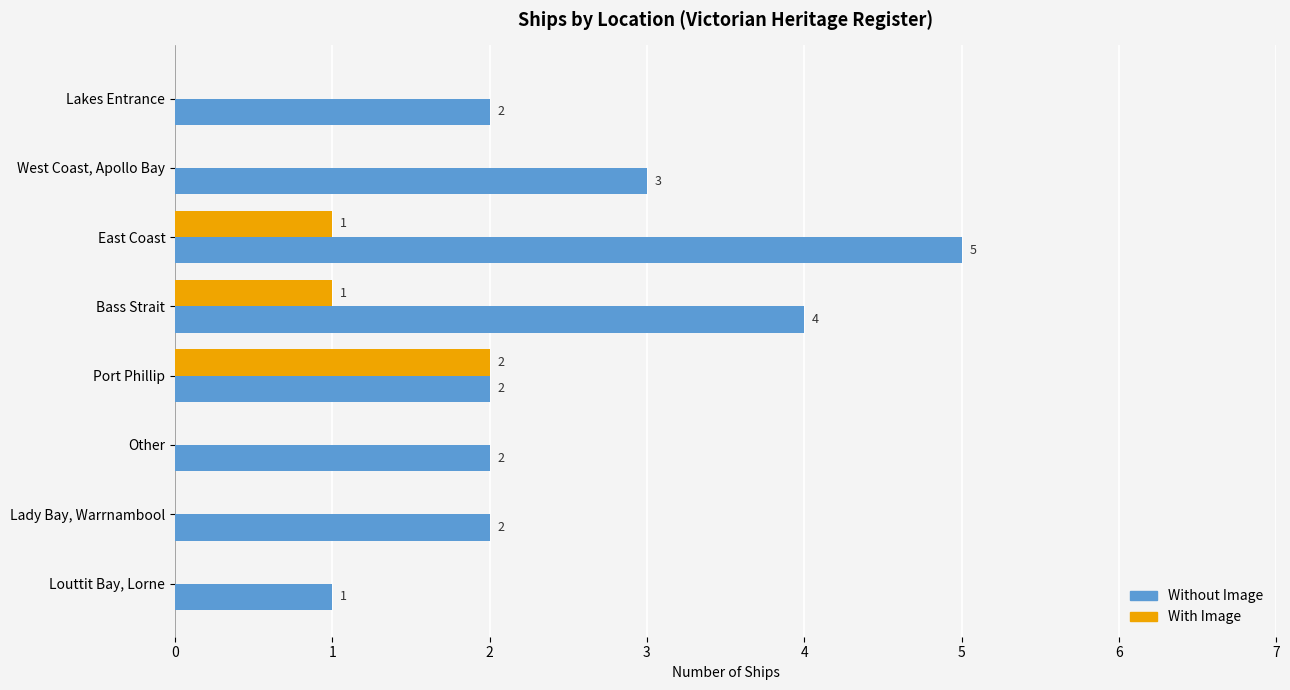

What is the sum of all With Image values?

4